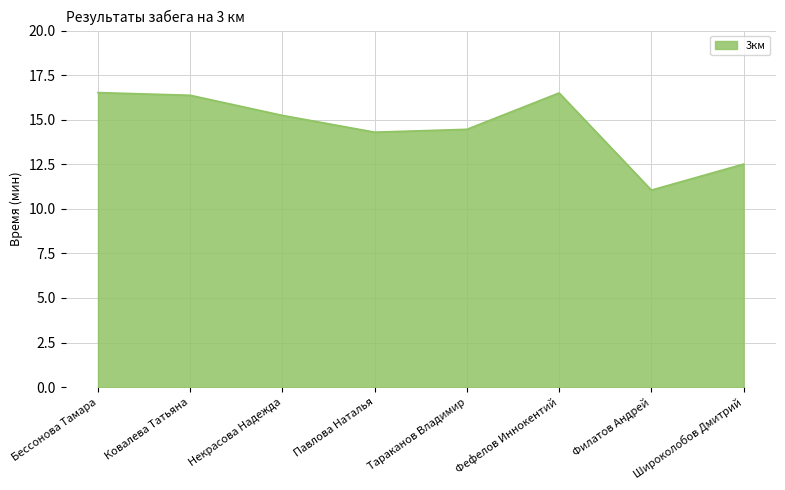

What is the average value?

14.6